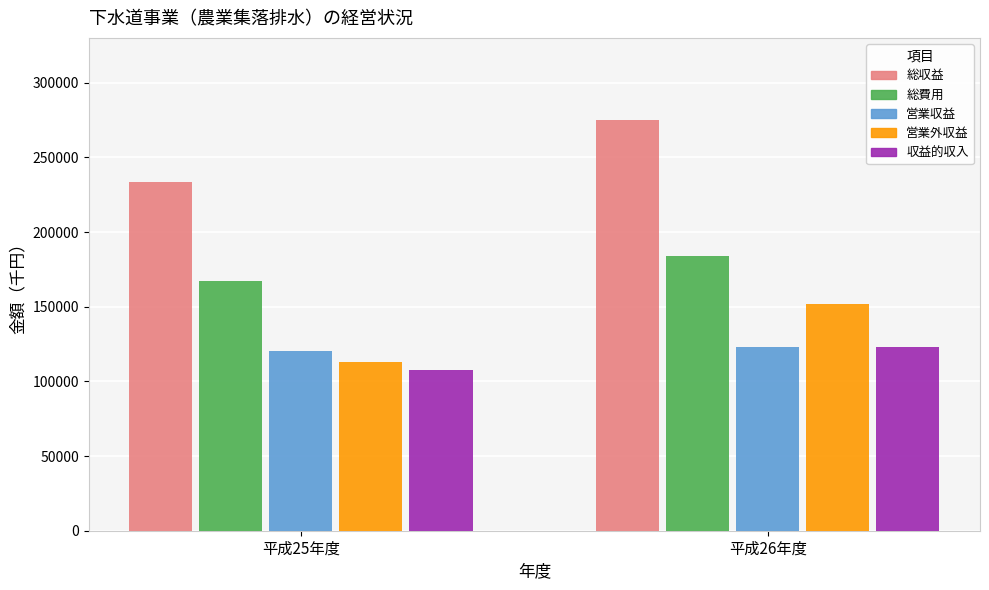

The value of 総収益 at 平成25年度 is 116474. True or false?

False